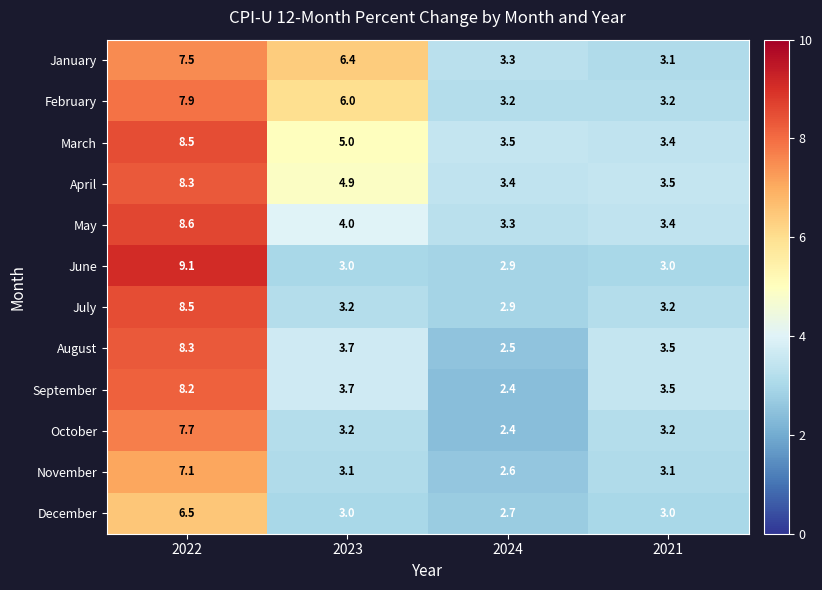

What is the difference between the highest and lowest values at 2023?

3.4